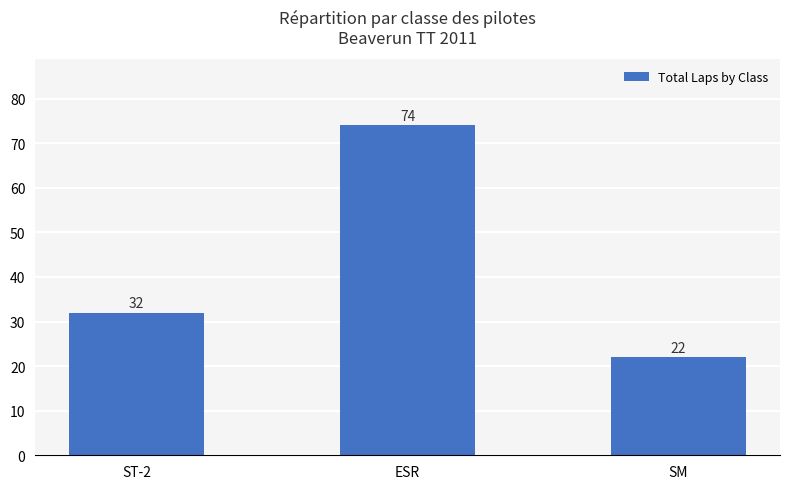

How many distinct data groups are displayed?

1